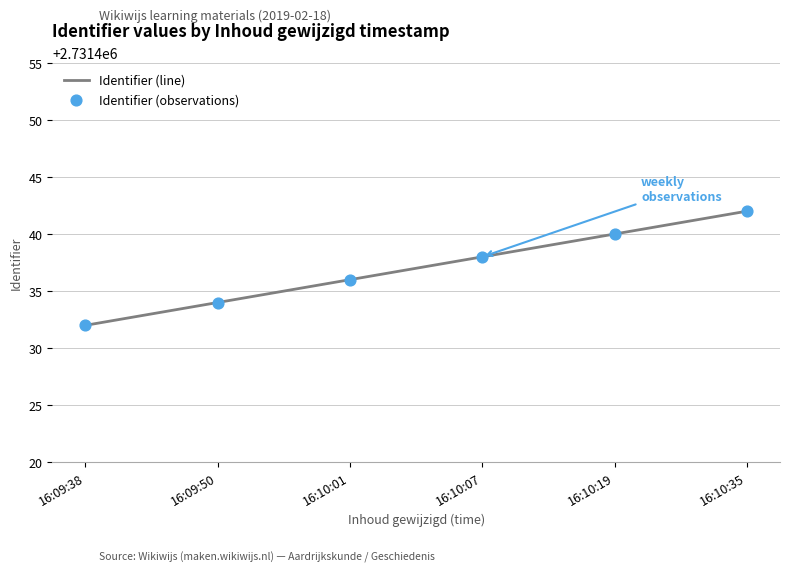

Is it true that the value at 16:10:07 is 1350967?

False